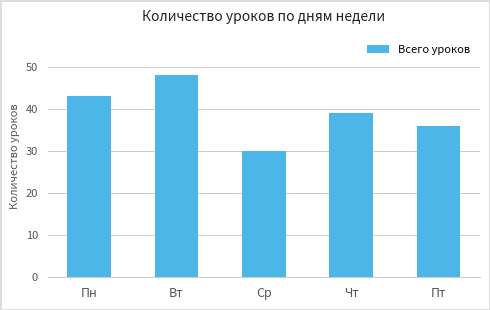

Are the bars horizontal?

No